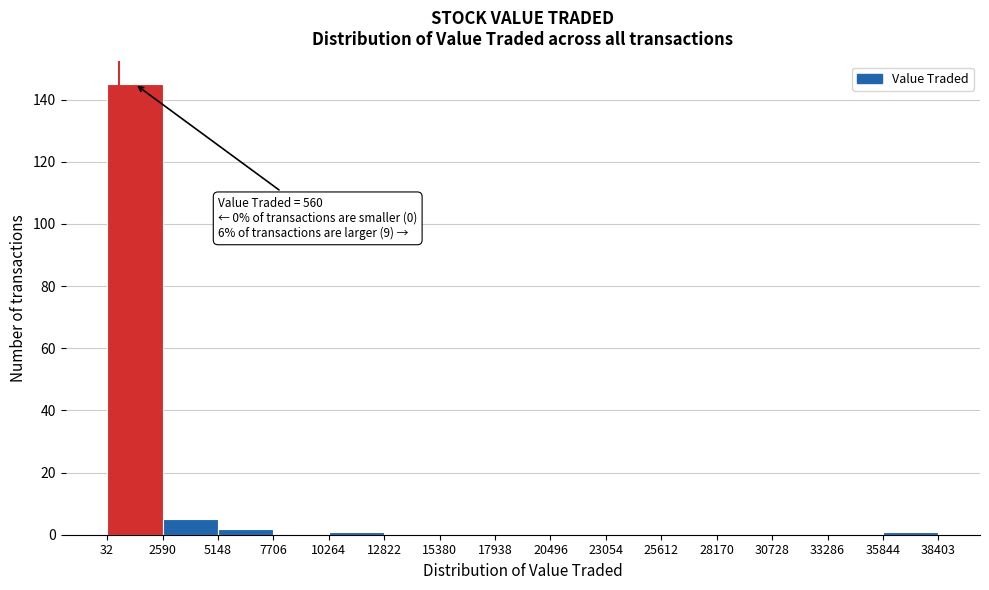

Over which range of the x-axis is the bar tallest?

32 to 2590